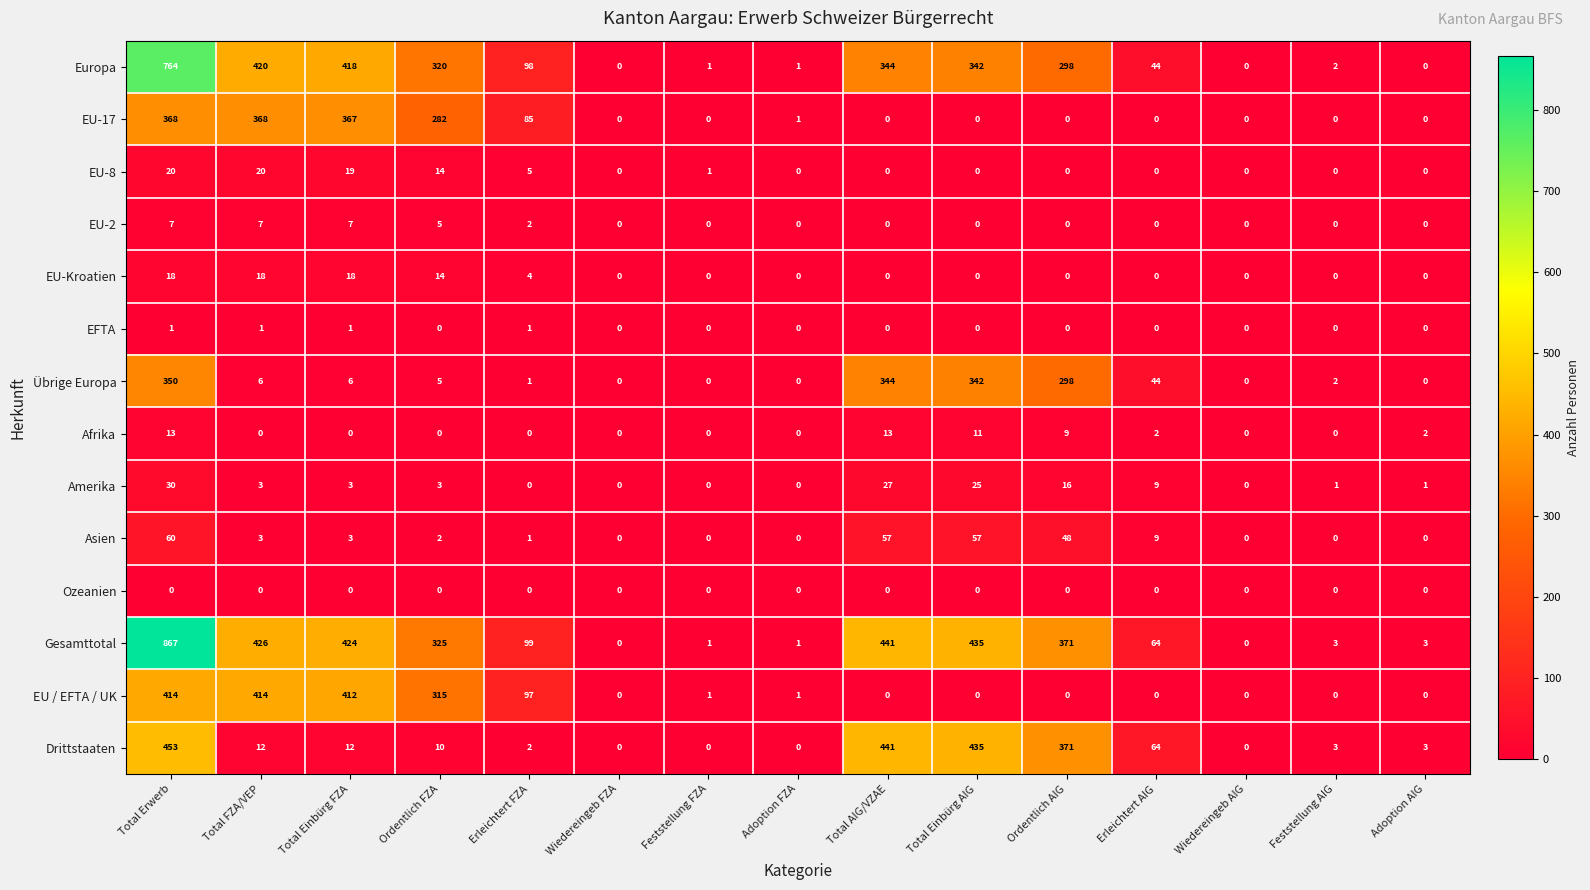

Which series has the largest total across all categories?

Gesamttotal